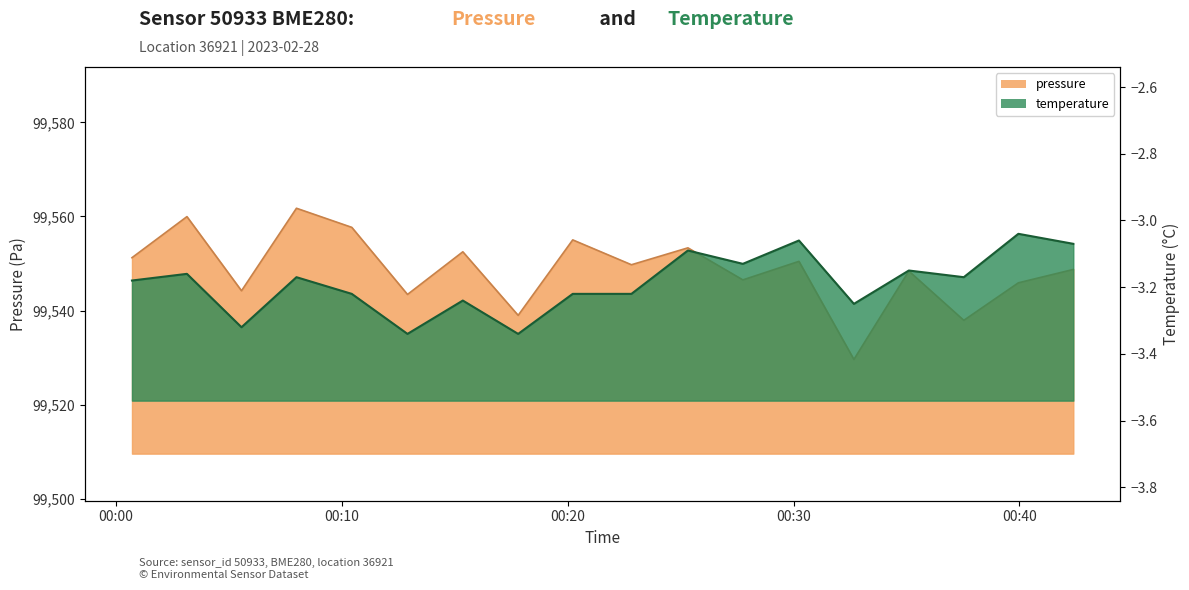

What is the average value of the temperature series?

-3.2